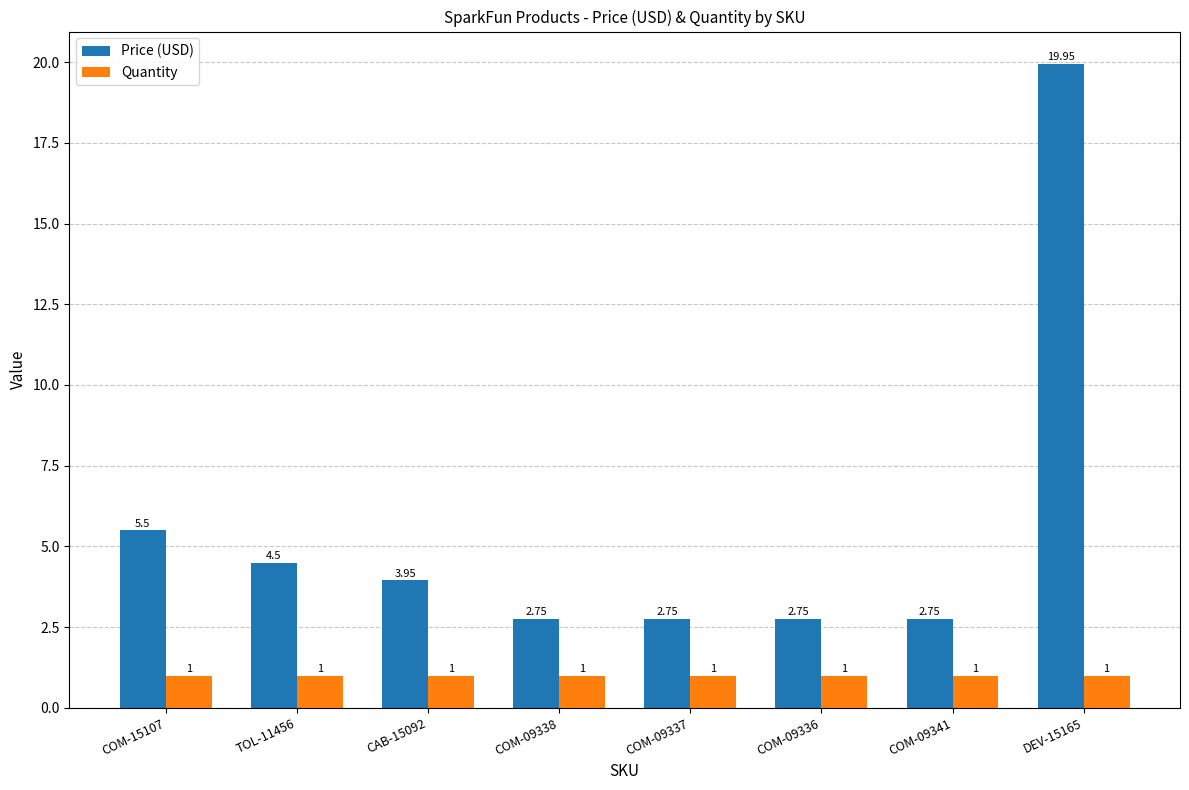

What is the difference between the Price (USD) values at CAB-15092 and COM-09337?

1.2